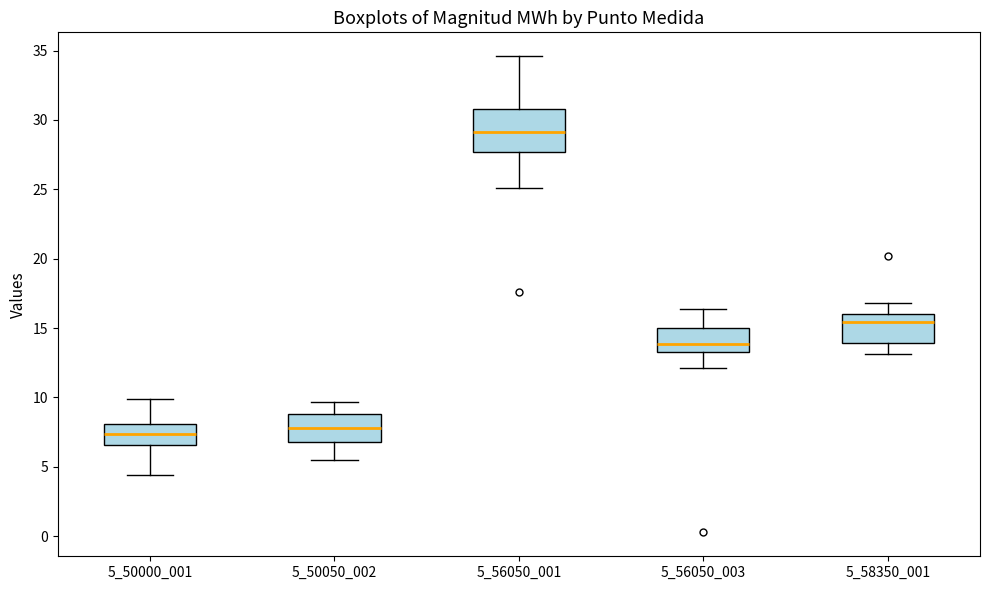

Comparing the boxes themselves (not the whiskers), which one is the tallest?

5_56050_001